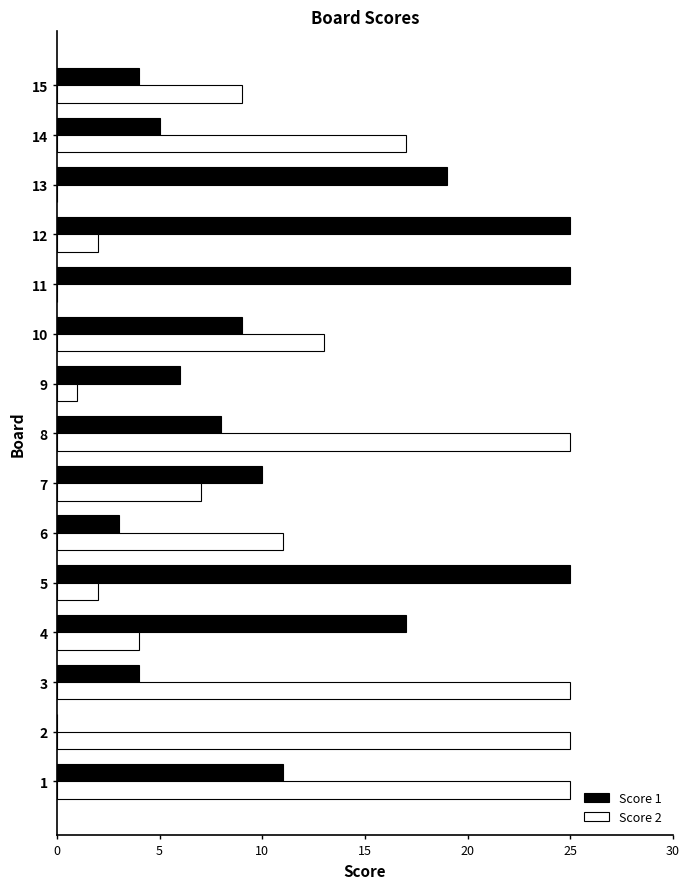

Is the value of Score 1 at 12 greater than the value of Score 2 at 11?

Yes